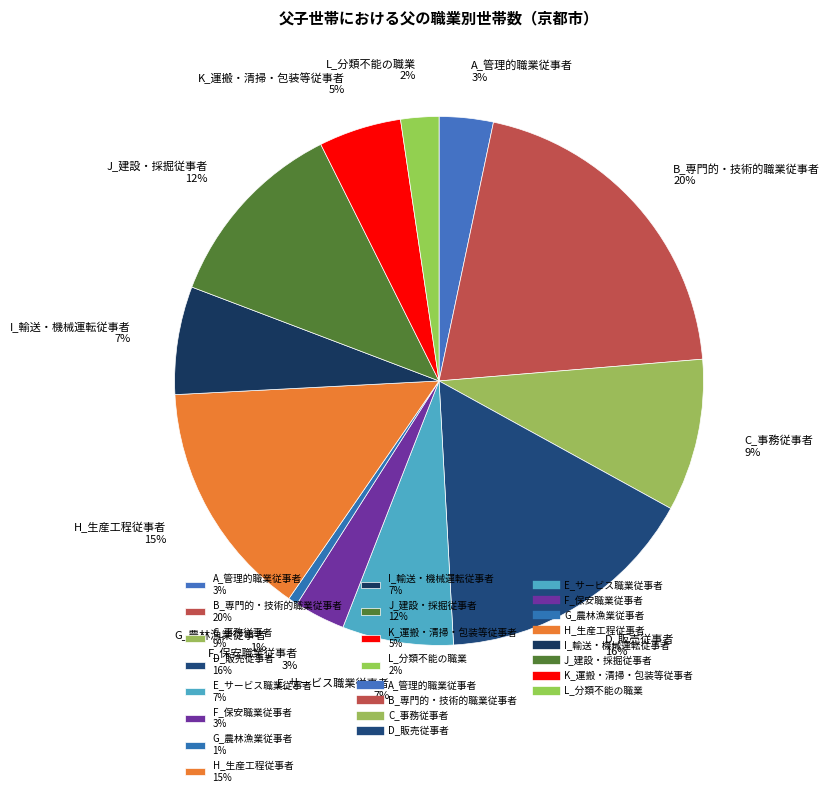

Which has a higher value, H_生産工程従事者 15% or G_農林漁業従事者 1%?

H_生産工程従事者 15%